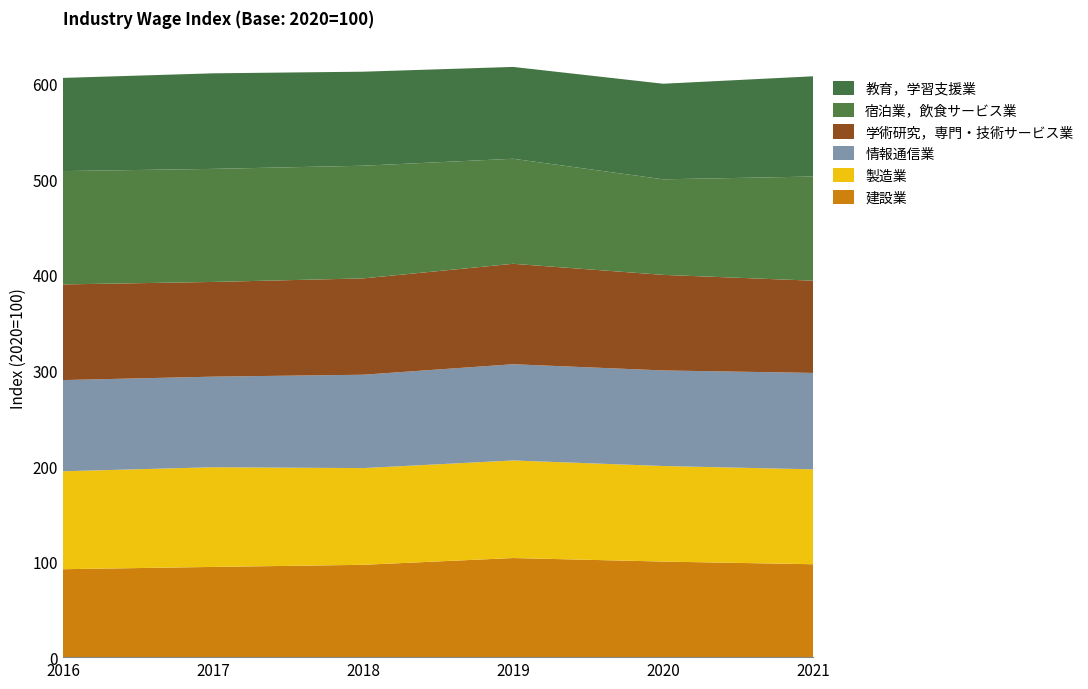

Reading left to right, extract all data points from this chart.

建設業: 92.0	94.4	96.6	103.7	100.0	97.2
製造業: 102.5	104.3	101.2	102.1	100.0	99.3
情報通信業: 95.4	94.8	97.7	100.7	100.0	100.9
学術研究，専門・技術サービス業: 100.1	99.1	100.8	105.1	100.0	96.5
宿泊業，飲食サービス業: 118.6	118.3	117.9	109.9	100.0	109.0
教育，学習支援業: 97.5	100.0	98.4	96.1	100.0	104.9